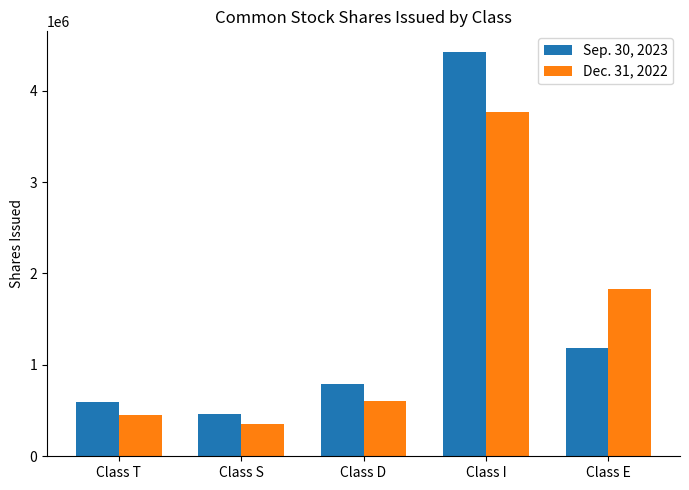

The value of Dec. 31, 2022 at Class E is 1827018. True or false?

True